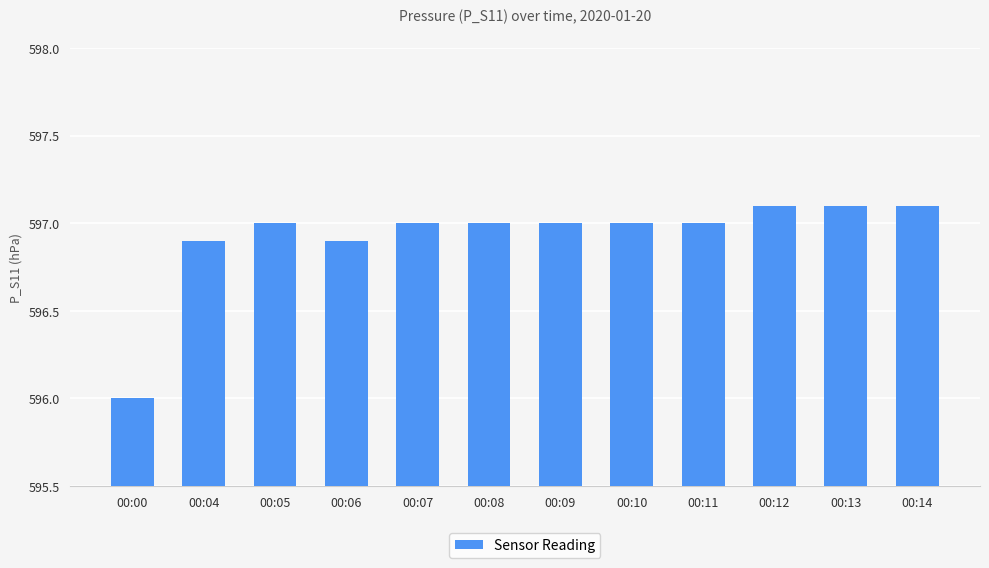

Does the chart contain any negative values?

No